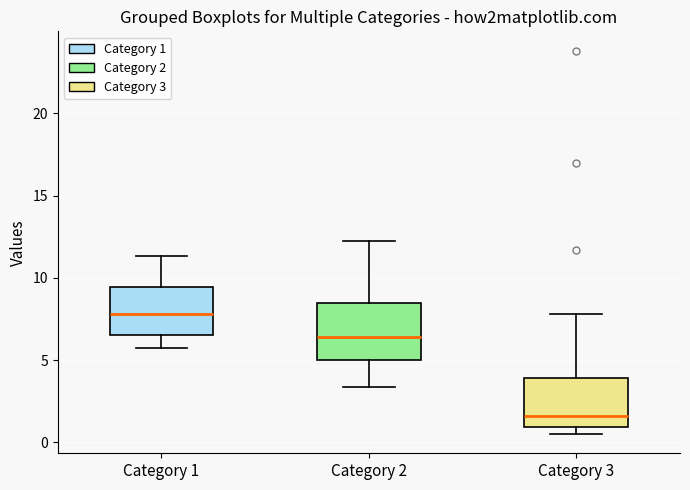

Reading left to right, transcribe this box plot: for each box, give where its median line is, the range the box spans, and where its two whiskers end, as read against the y-axis. The values are not printed on the chart, so give them approximately, as read against the axis.

Category 1: median 8.0, box 6.5 to 9.5, whiskers 5.5 to 11.5
Category 2: median 6.5, box 5.0 to 8.5, whiskers 3.5 to 12.0
Category 3: median 1.5, box 1.0 to 4.0, whiskers 0.5 to 8.0